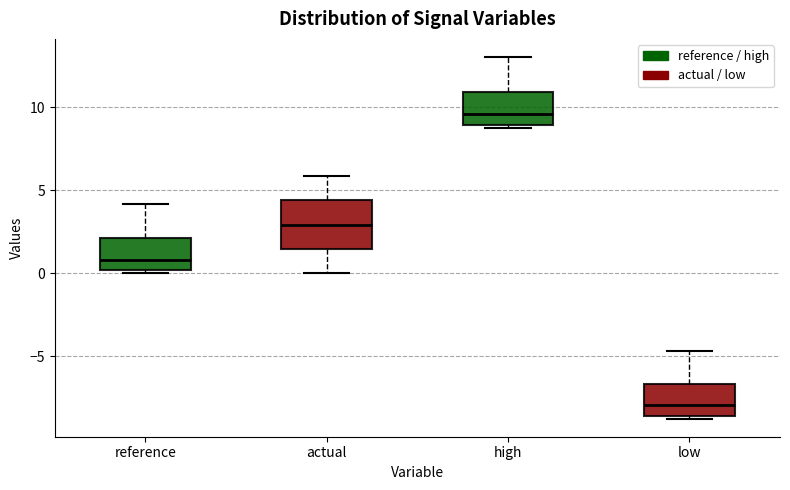

Reading left to right, read every box against the y-axis: the position of its median line, the range the box covers, and the ends of its whiskers. The values are not printed on the chart, so give them approximately, as read against the axis.

reference: median 1.0, box 0.0 to 2.0, whiskers 0.0 (just below the box's lower edge) to 4.0
actual: median 3.0, box 1.5 to 4.5, whiskers 0.0 to 6.0
high: median 9.5, box 9.0 to 11.0, whiskers 9.0 (just below the box's lower edge) to 13.0
low: median -8.0, box -8.5 to -6.5, whiskers -9.0 to -4.5